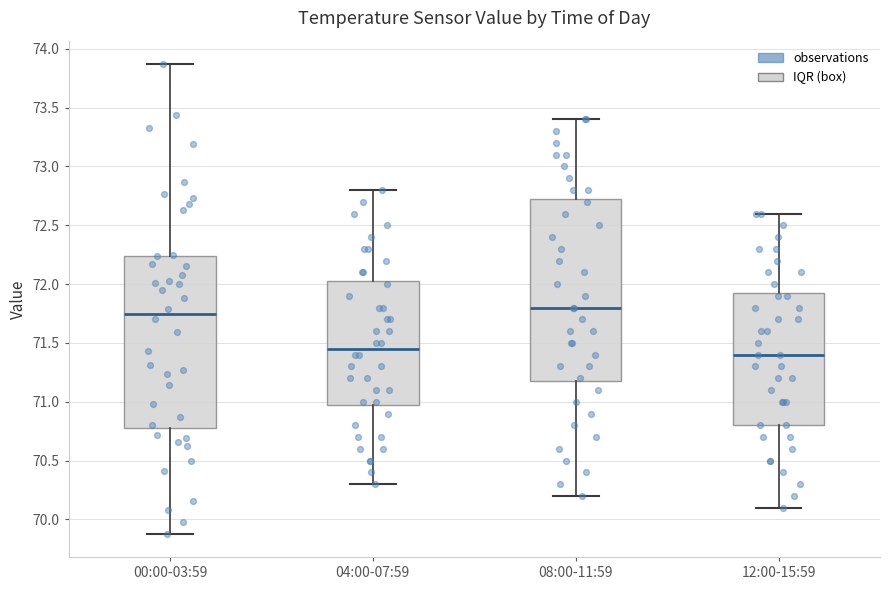

Reading left to right, read every box against the y-axis: the position of its median line, the range the box covers, and the ends of its whiskers. The values are not printed on the chart, so give them approximately, as read against the axis.

00:00-03:59: median 71.75, box 70.80 to 72.25, whiskers 69.90 to 73.85
04:00-07:59: median 71.45, box 71.00 to 72.05, whiskers 70.30 to 72.80
08:00-11:59: median 71.80, box 71.20 to 72.75, whiskers 70.20 to 73.40
12:00-15:59: median 71.40, box 70.80 to 71.95, whiskers 70.10 to 72.60